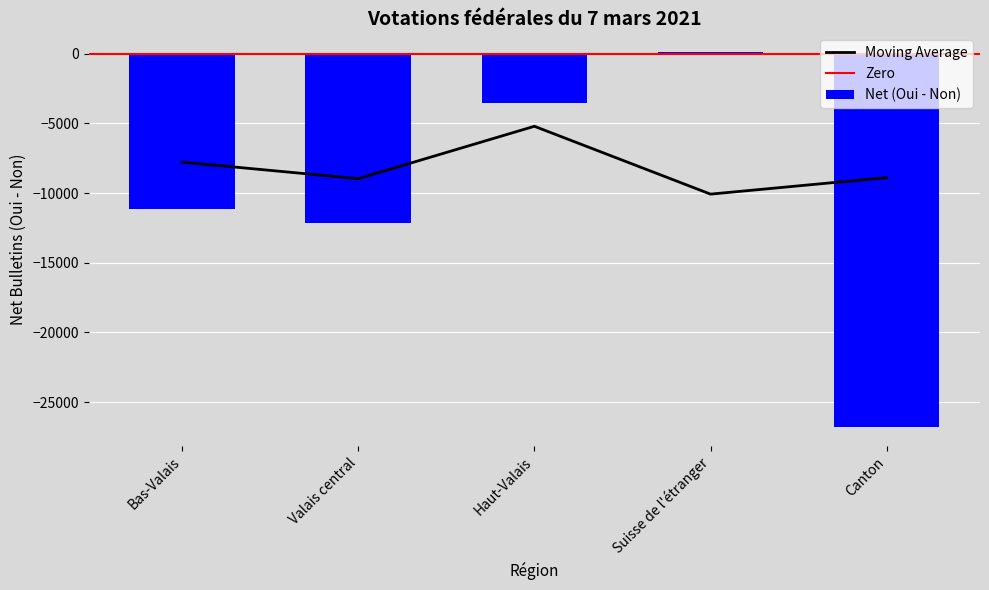

What is the maximum value shown in the chart?

117